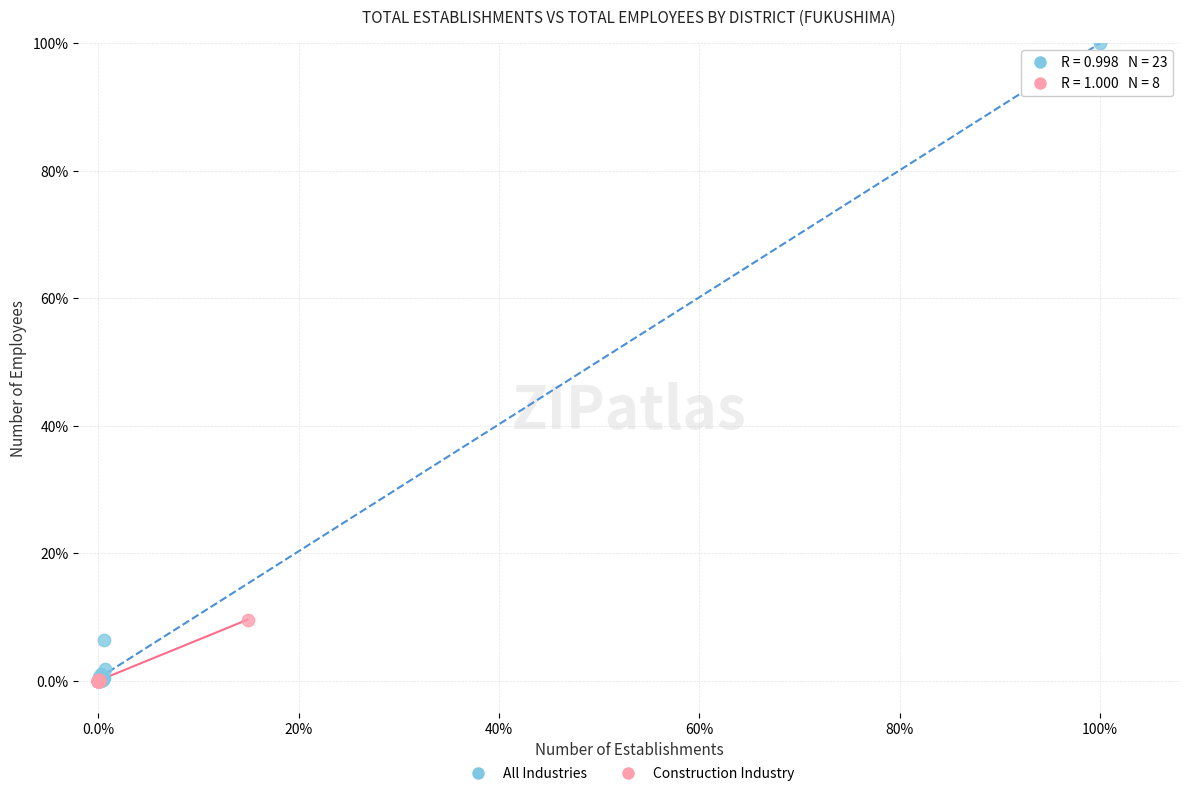

Which series has the largest Y range (max minus min)?

All Industries